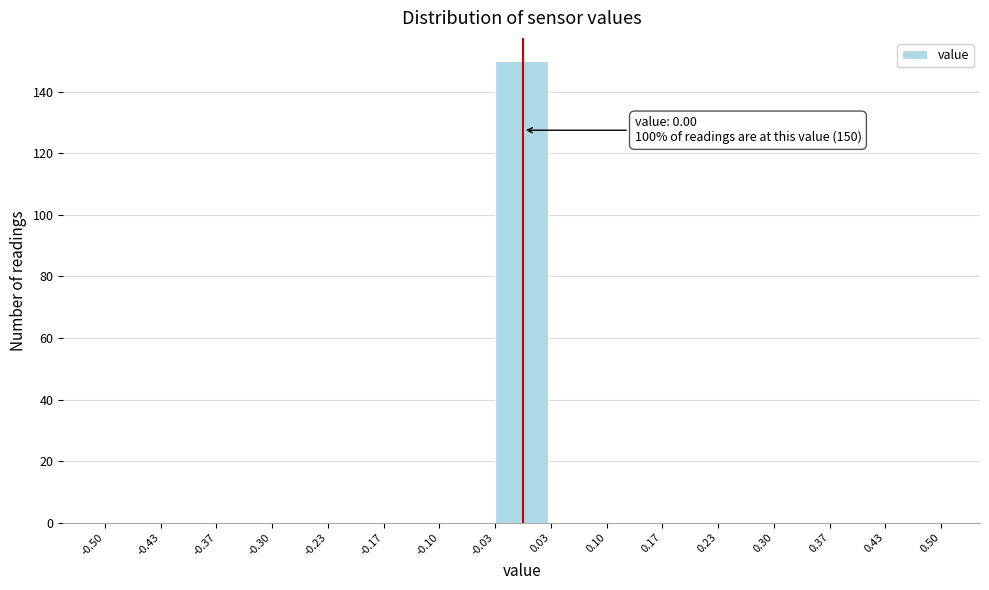

Which range on the x-axis has the tallest bar?

-0.03 to 0.03